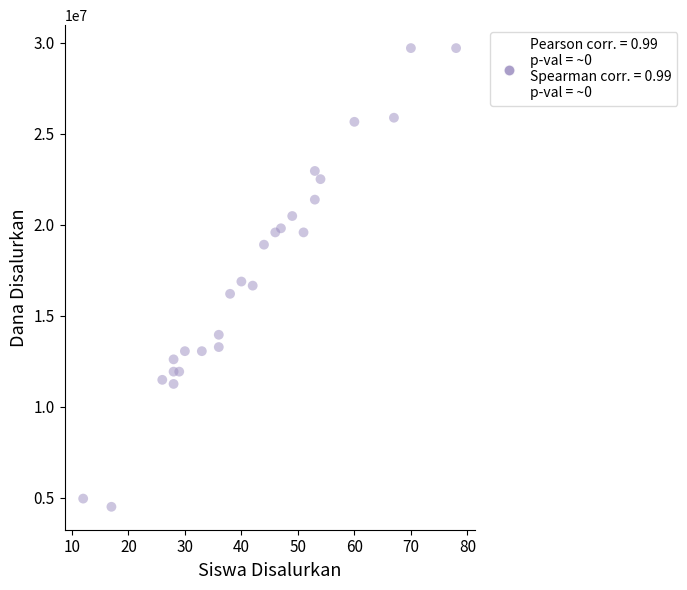

What is the range of Y values (max minus min)?

25200000